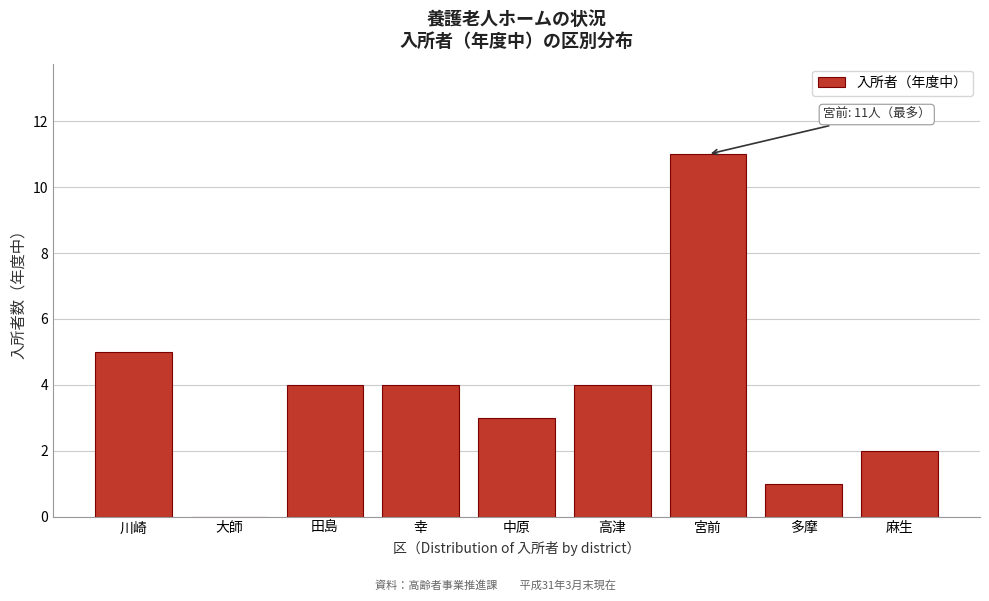

Reading left to right, list all the values displayed in this chart.

川崎=5	大師=0	田島=4	幸=4	中原=3	高津=4	宮前=11	多摩=1	麻生=2